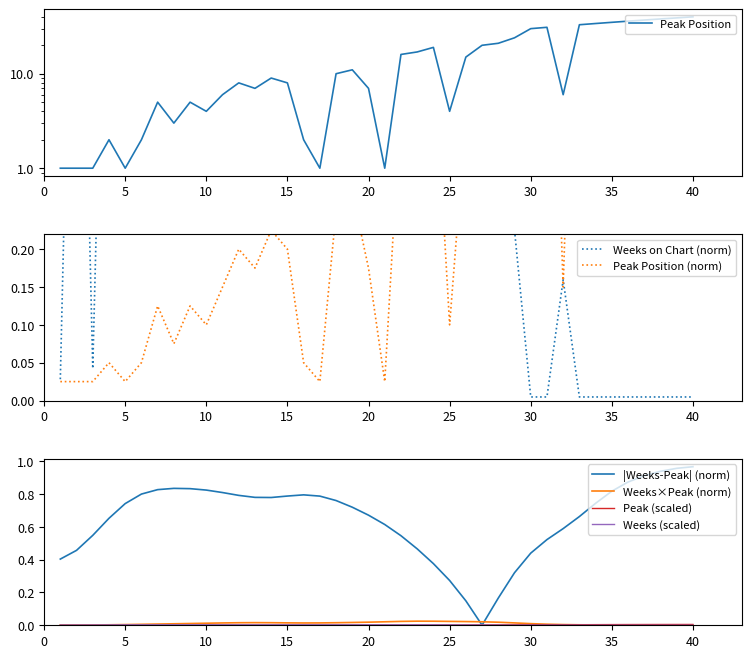

After their last crossing, which series has the higher values: |Weeks-Peak| (norm) or Weeks×Peak (norm)?

|Weeks-Peak| (norm)